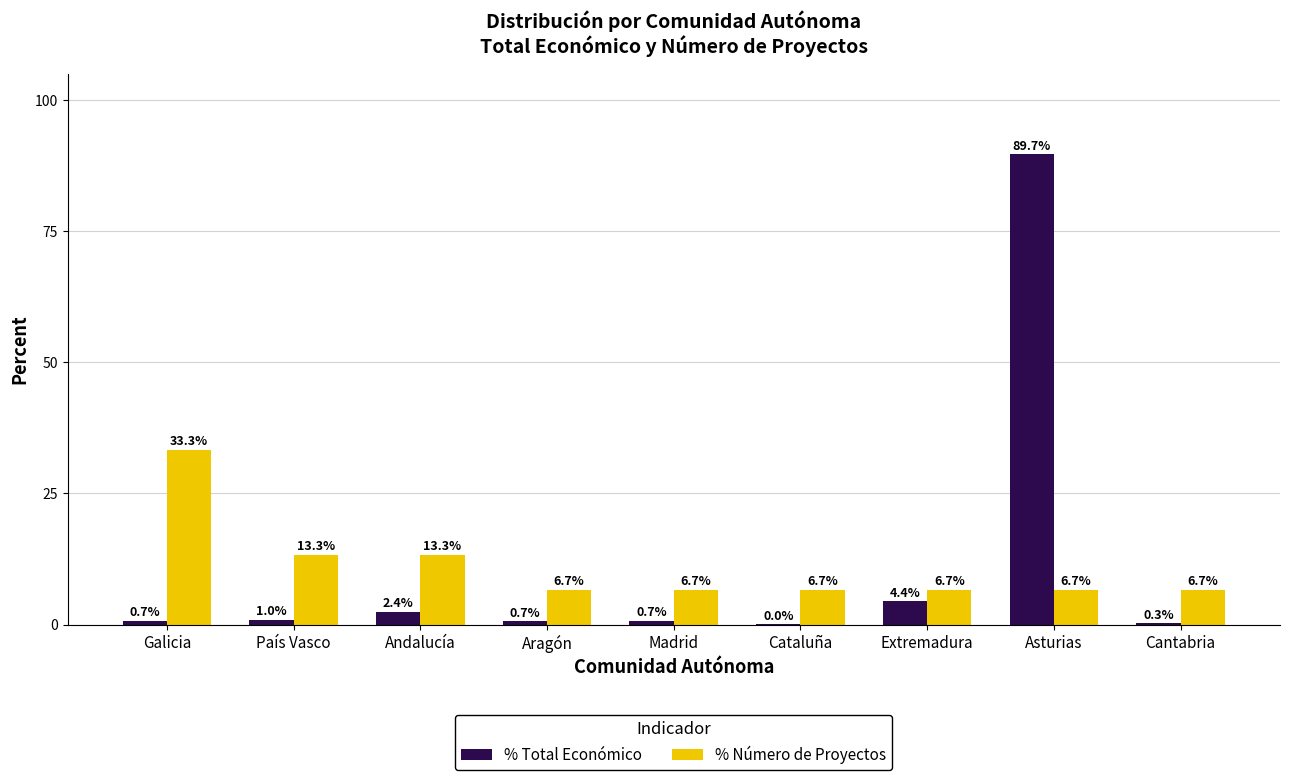

What is the total value across all series at Cataluña?

6.7